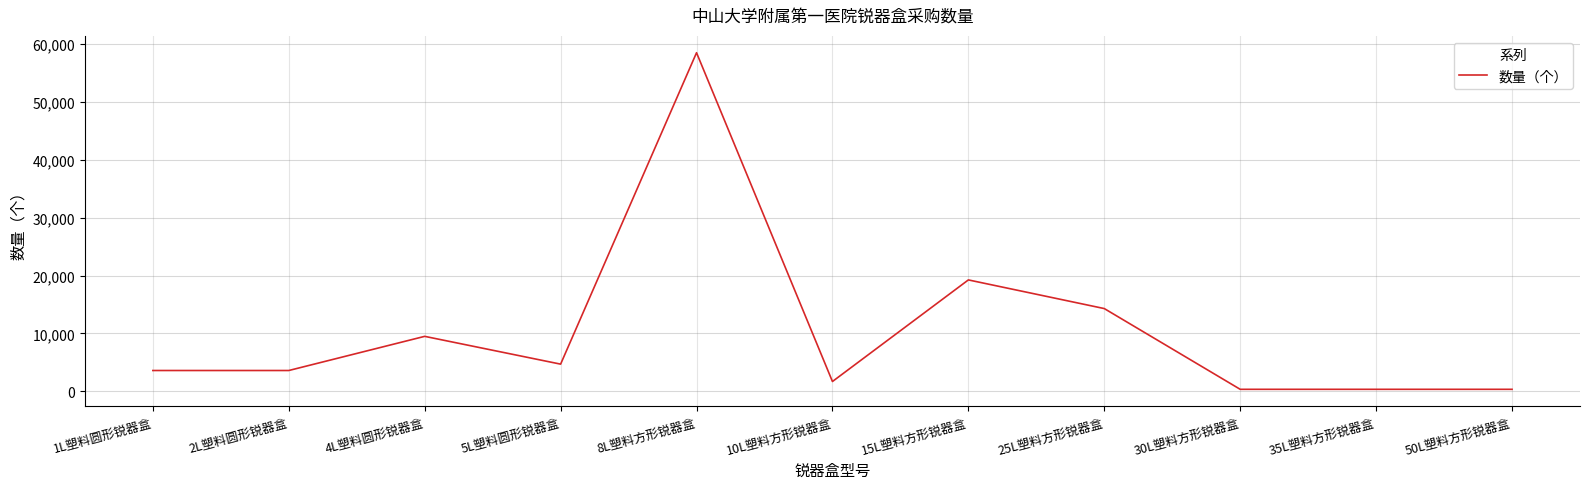

What is the change in value from 25L塑料方形锐器盒 to 30L塑料方形锐器盒?

-13950